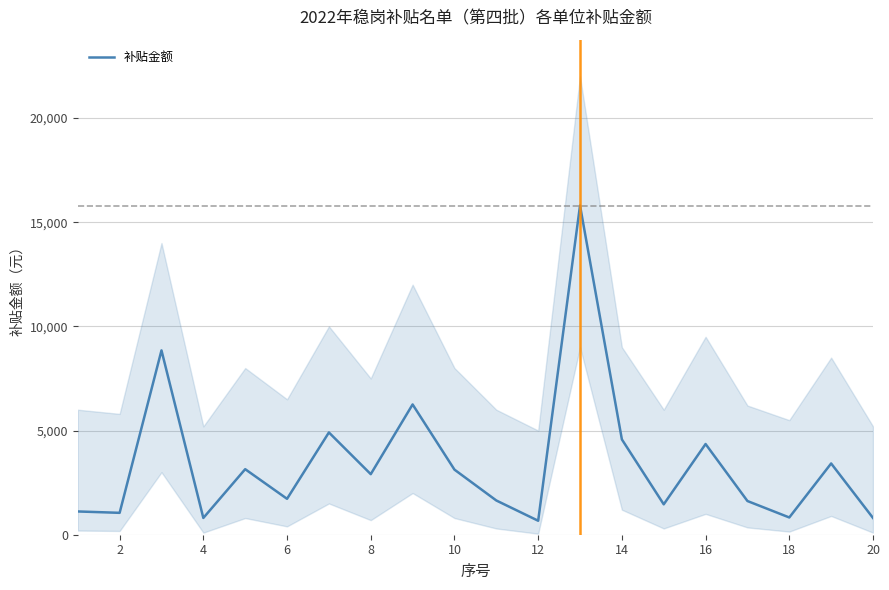

Is this an area chart (filled region under the line)?

No